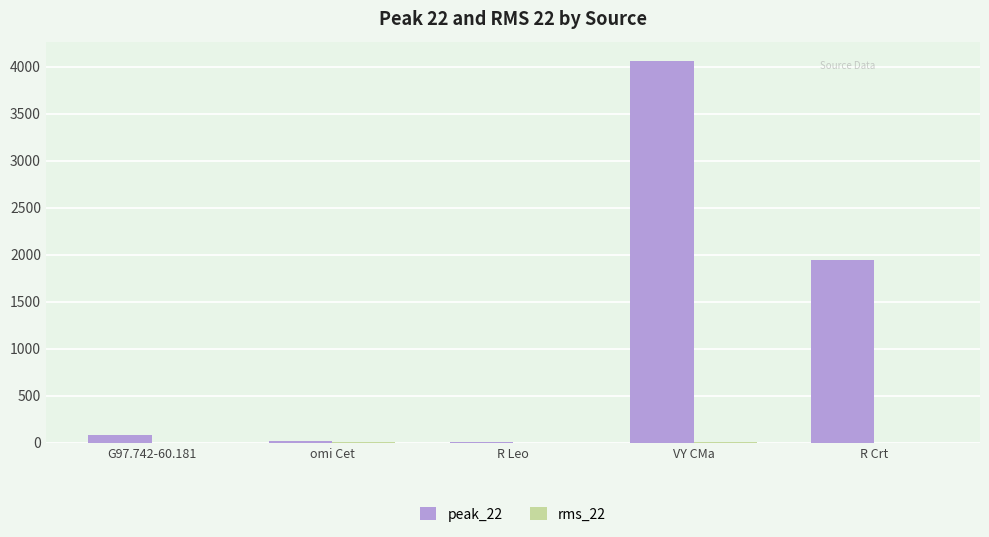

What is the greatest value displayed?

4064.0